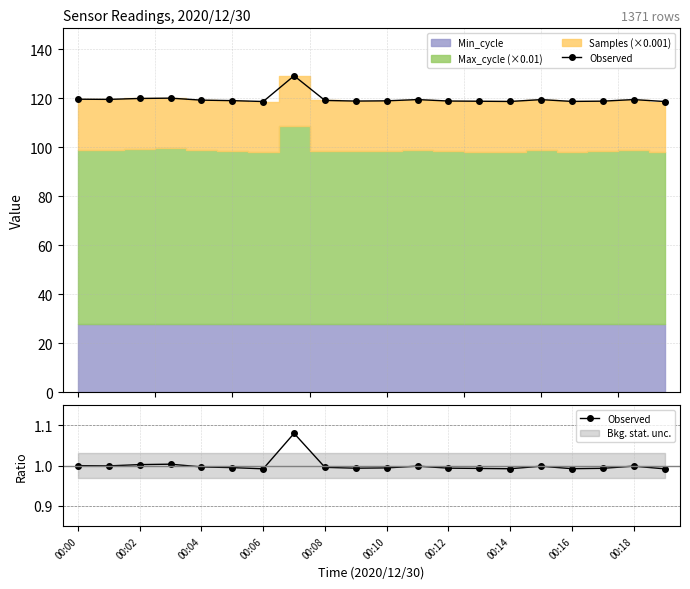

What is the sum of the values at 00:02 and 13?

2.0